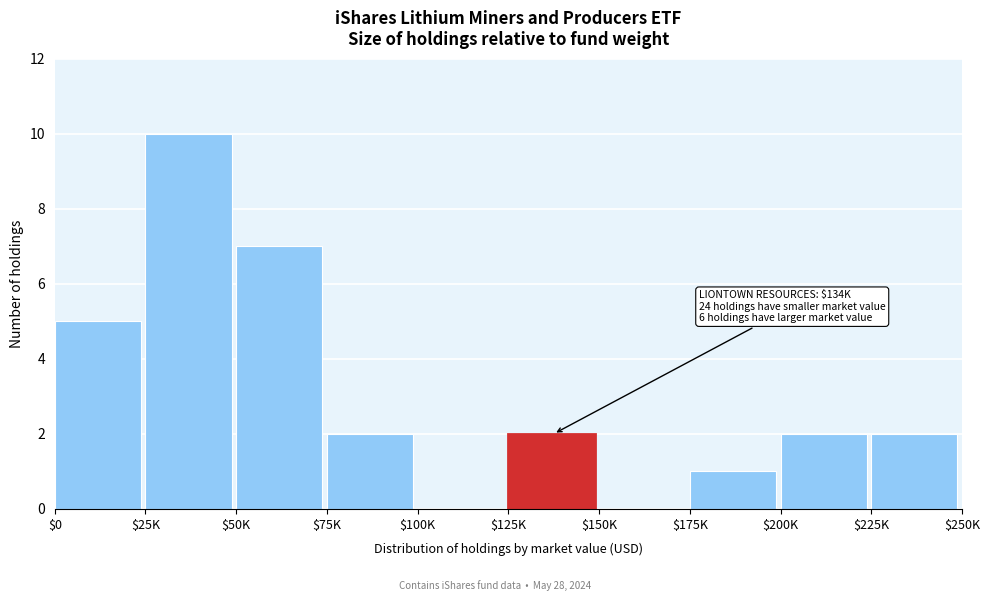

The chart shows a value of 7 at $150K. True or false?

False